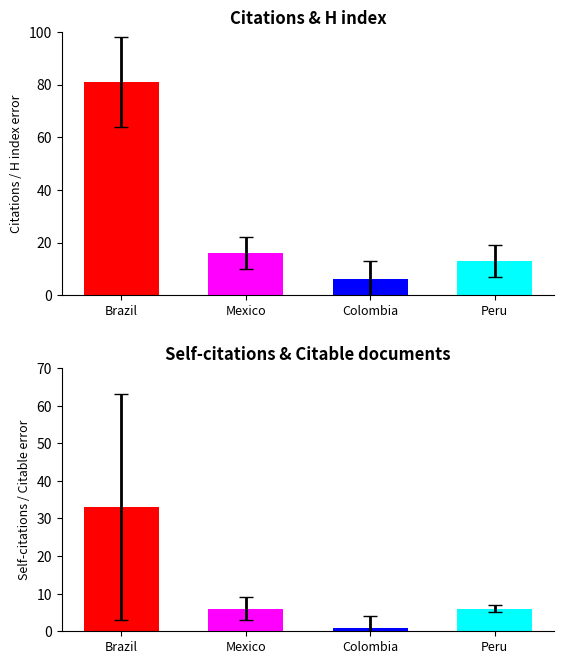

Is the value of Citable documents at Brazil greater than the value of H index at Brazil?

Yes